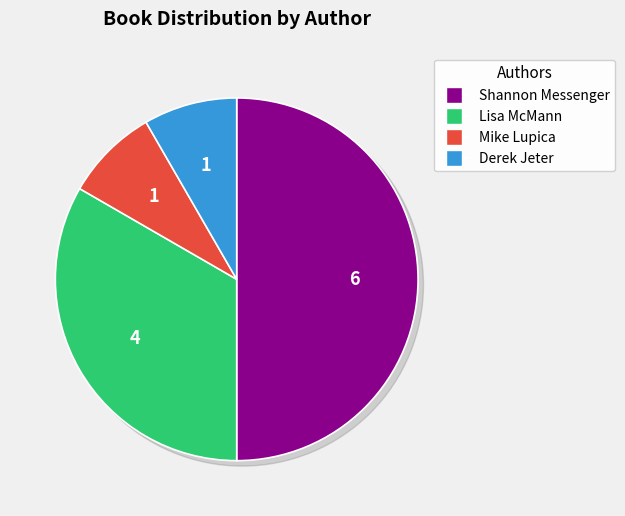

What percentage is the Derek Jeter (425933705) slice, to the nearest percent?

8%